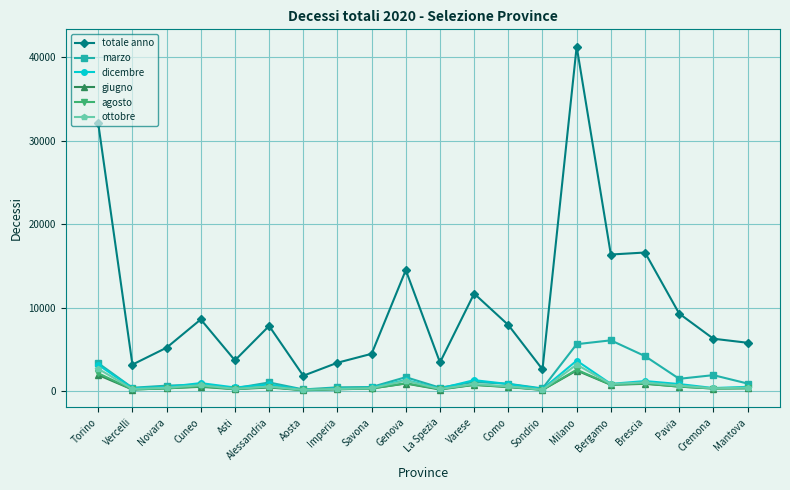

What are all the series names shown in the legend?

totale anno, marzo, dicembre, giugno, agosto, ottobre